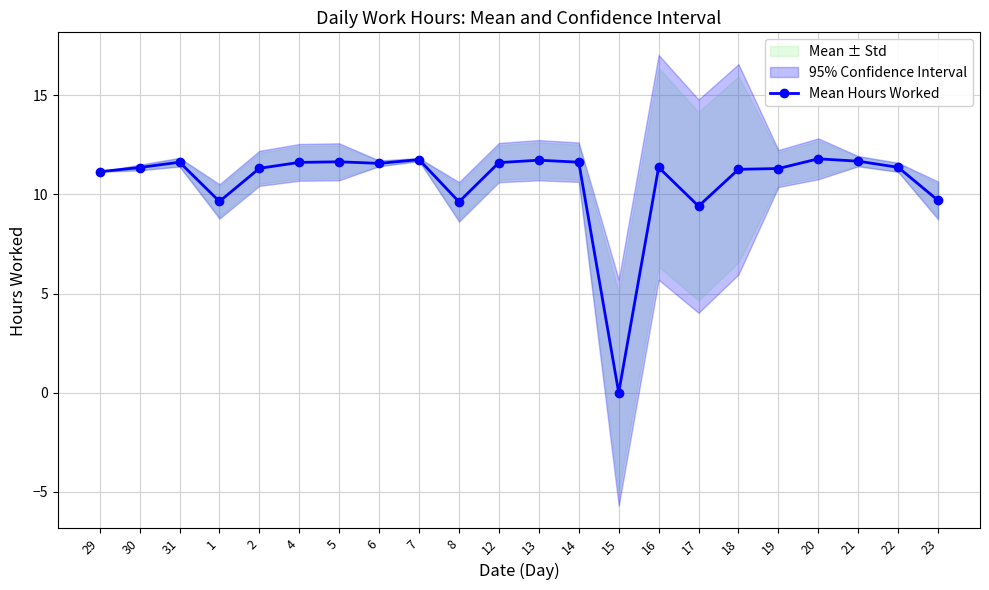

Which label corresponds to the largest value in the chart?

20